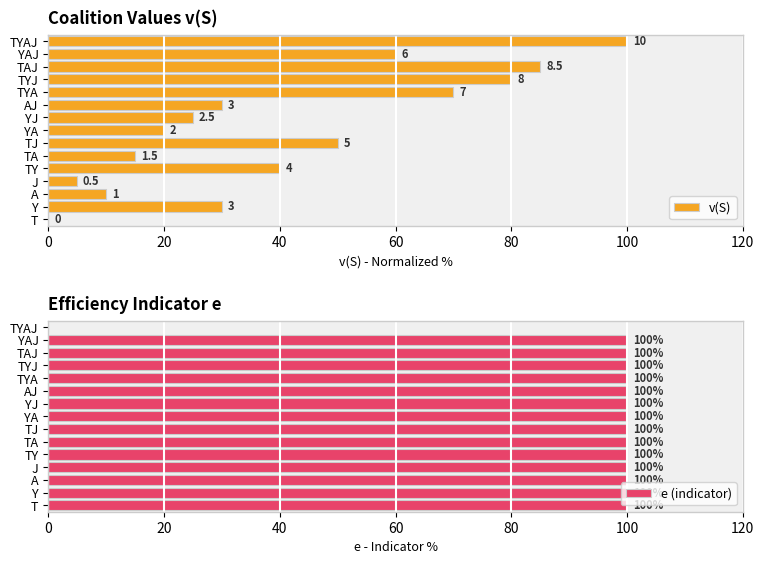

What are all the series names shown in the legend?

v(S), e (indicator)